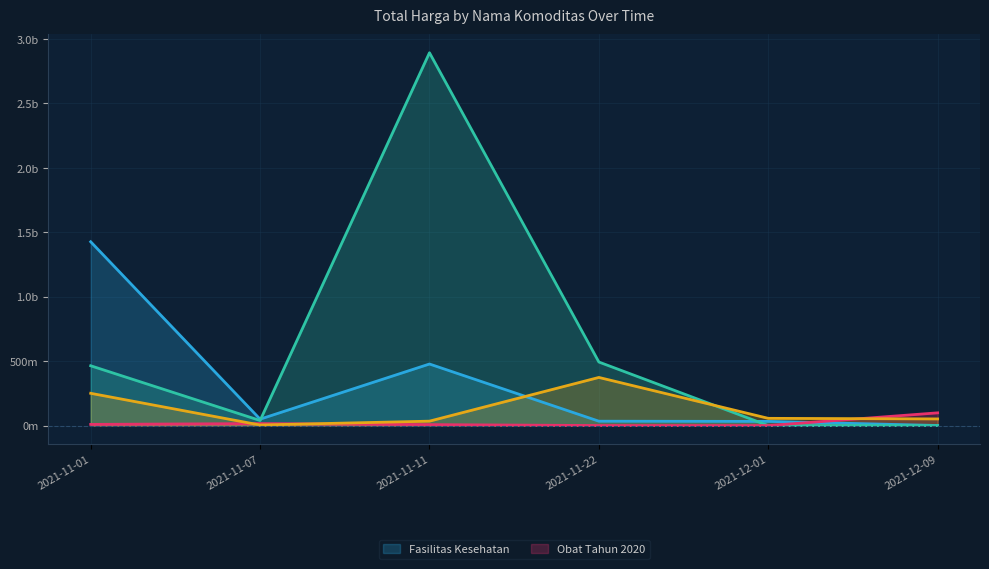

How many distinct data groups are displayed?

4